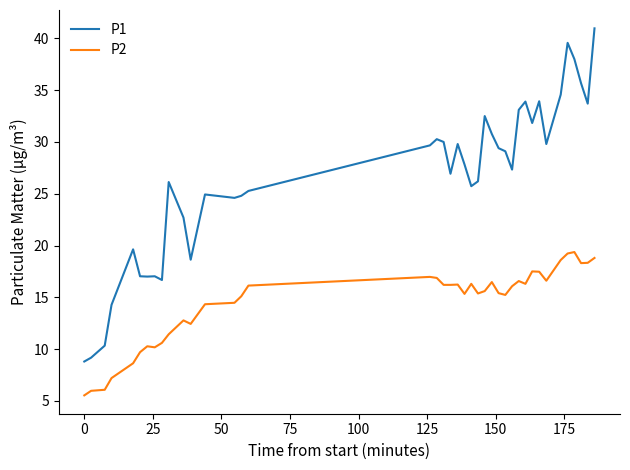

Which series has the largest total across all categories?

P1